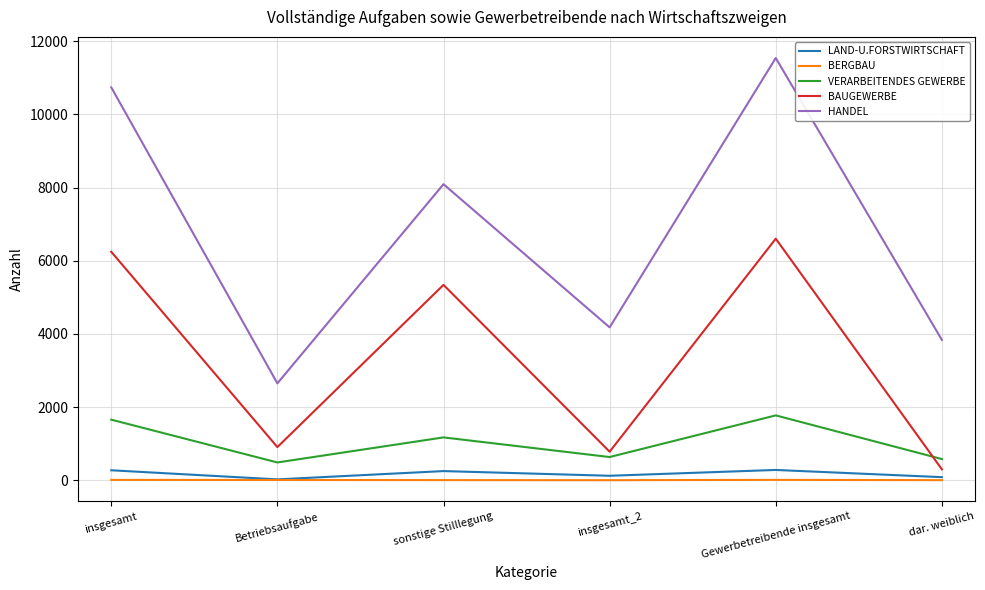

Where is HANDEL nearest to the value 7096?

sonstige Stilllegung